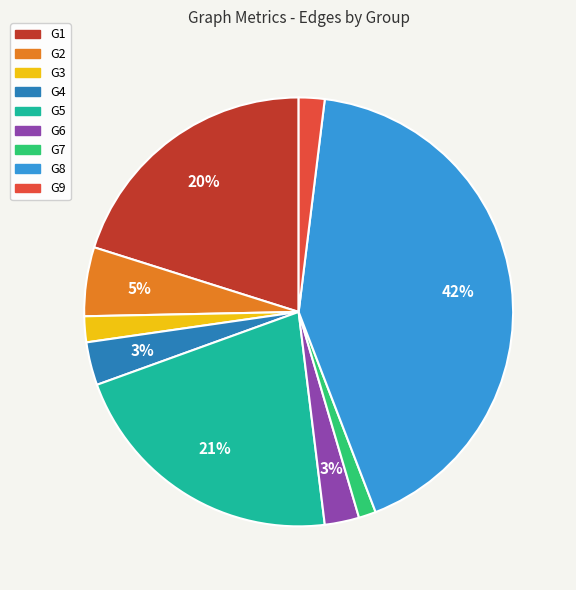

Which slice is the largest?

G8